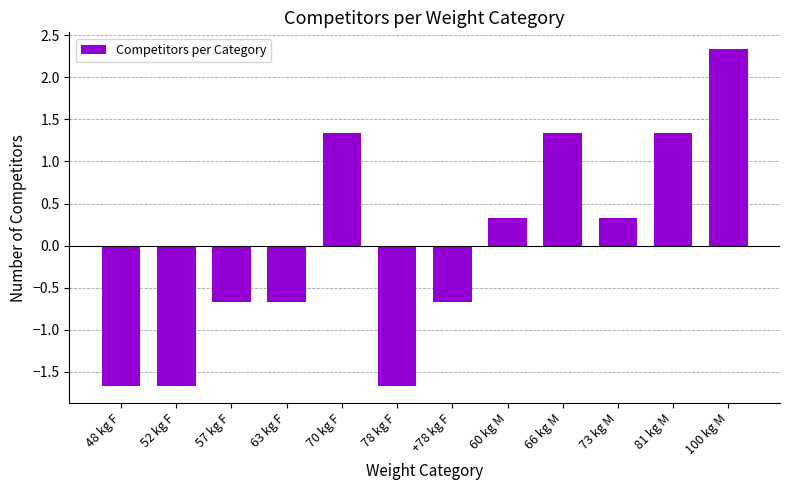

What is the difference between the values at 60 kg M and 48 kg F?

2.0